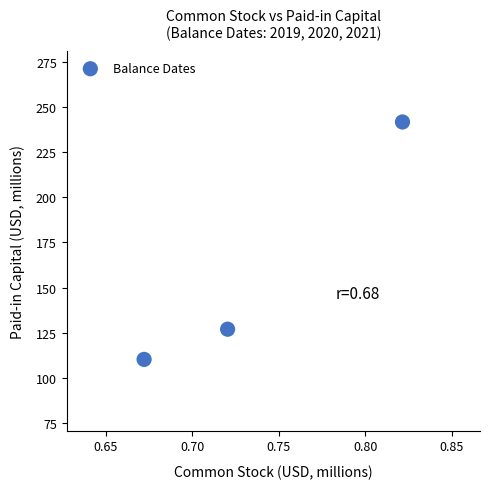

What is the average X value?

0.7